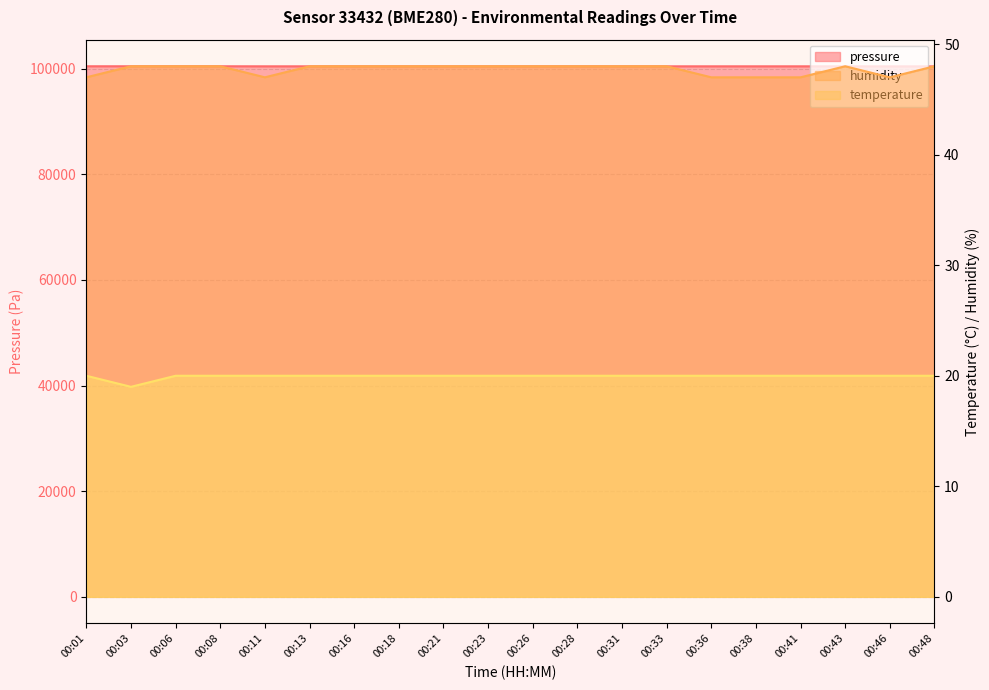

What is the average value of the temperature series?

20